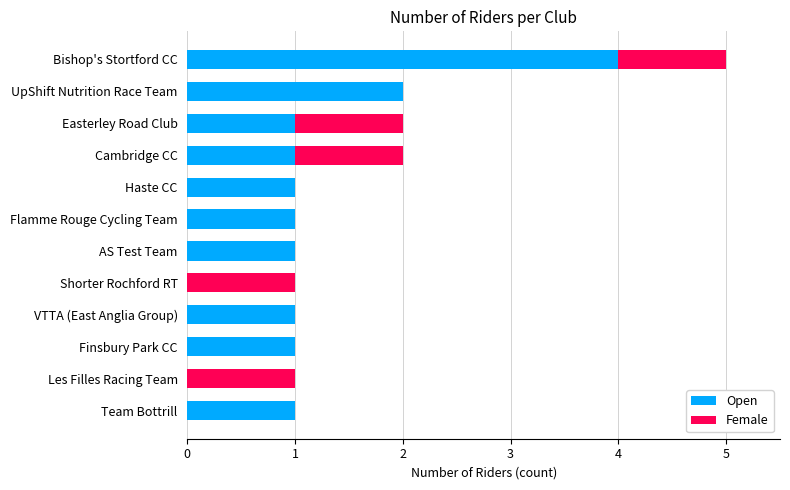

The value of Open at Velo Schils Interbike RT is 0. True or false?

False